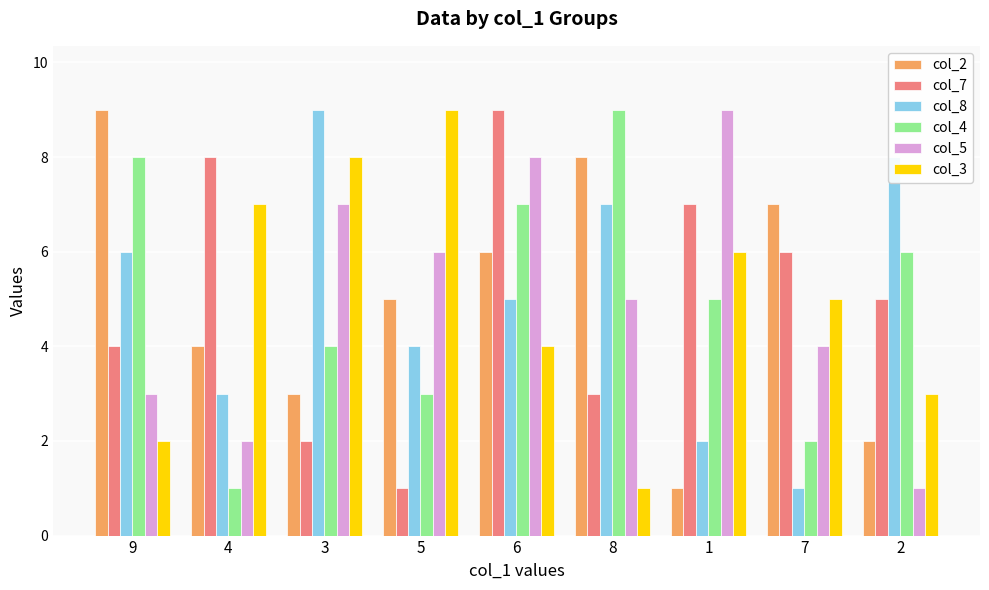

At which label does col_3 reach its minimum?

8